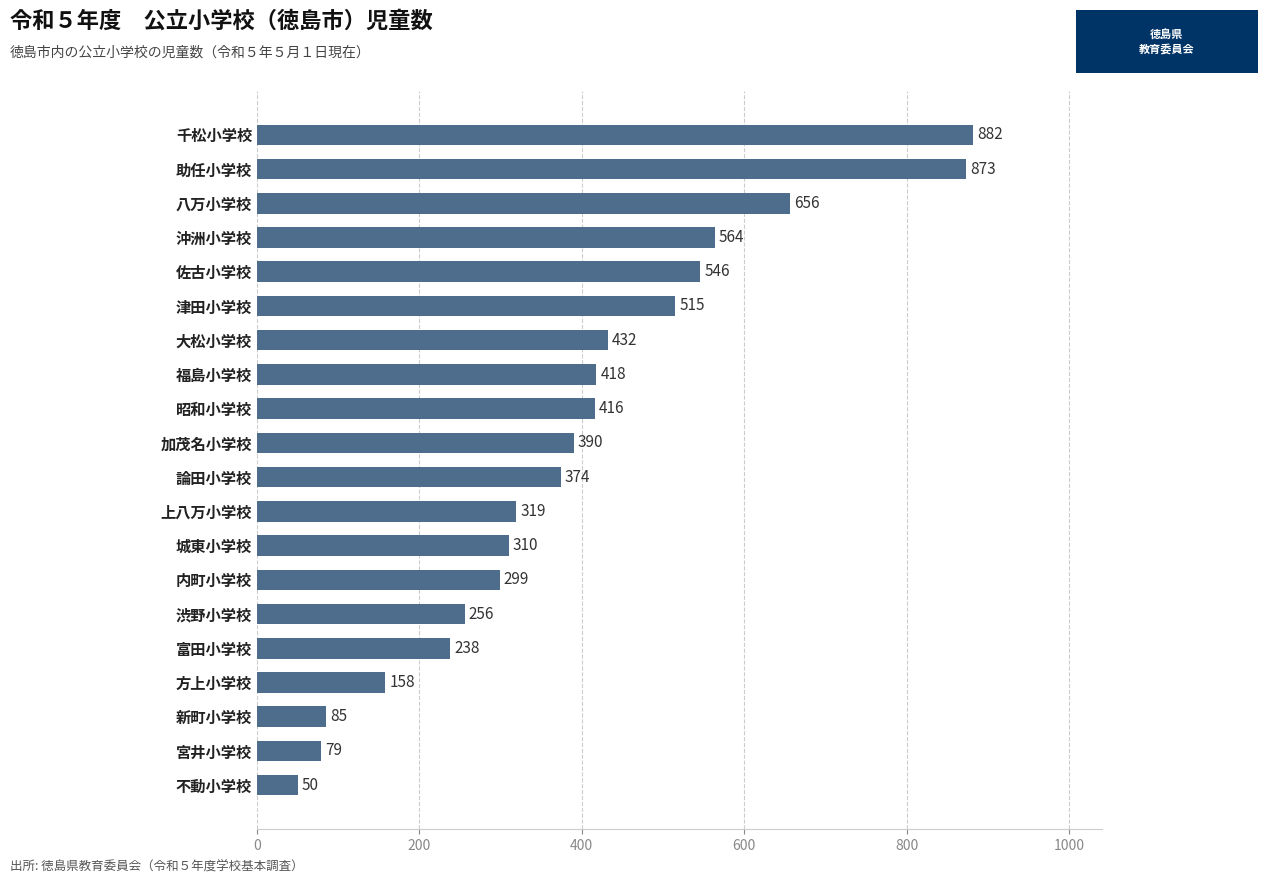

What is the smallest value displayed?

50